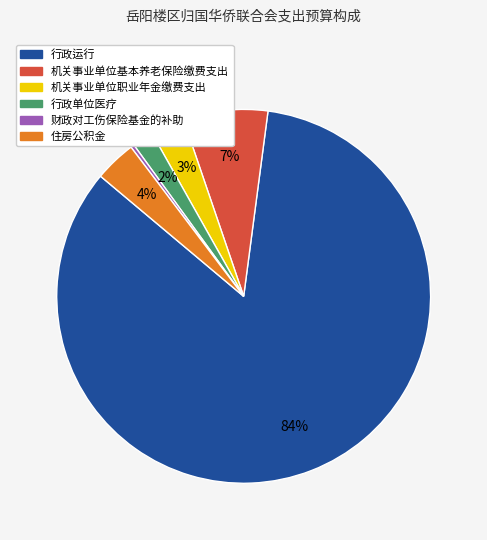

What is the largest slice in the pie chart?

行政运行